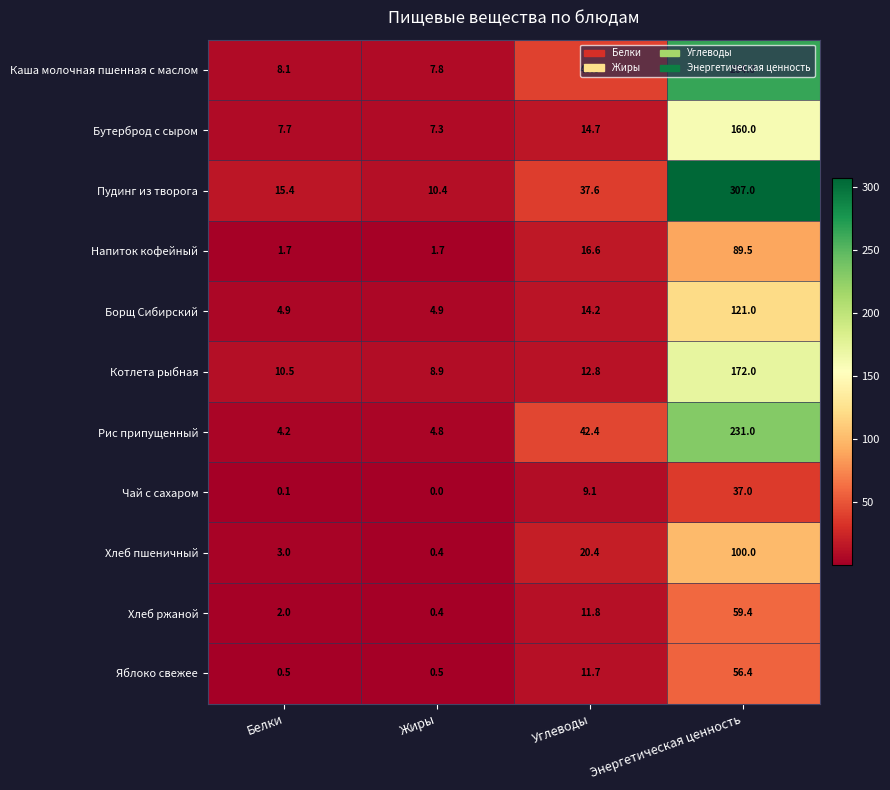

How many data points does each series have?

4